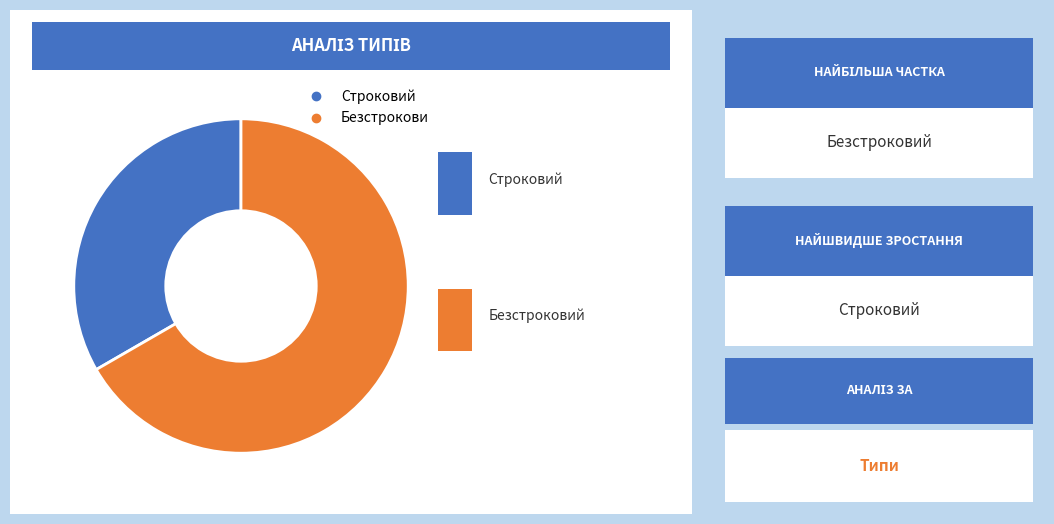

What is the majority slice?

Безстроковий